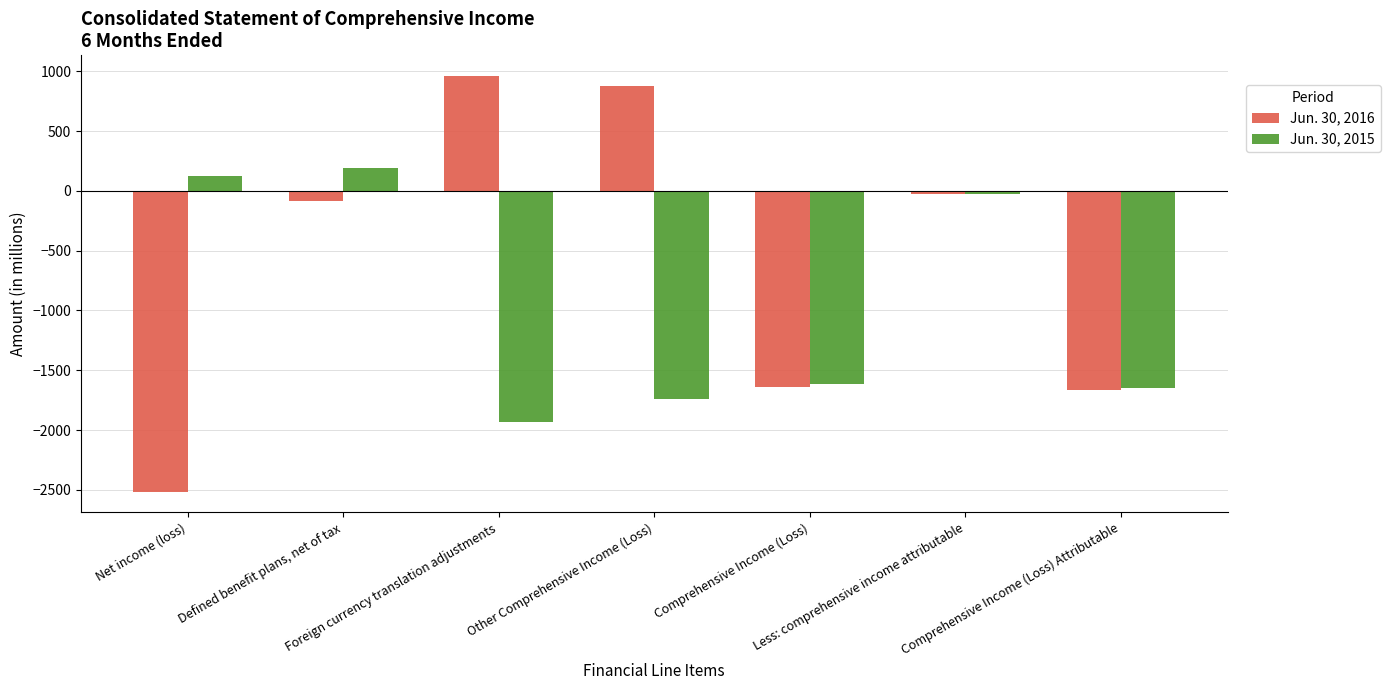

What is the maximum value for Jun. 30, 2016?

959